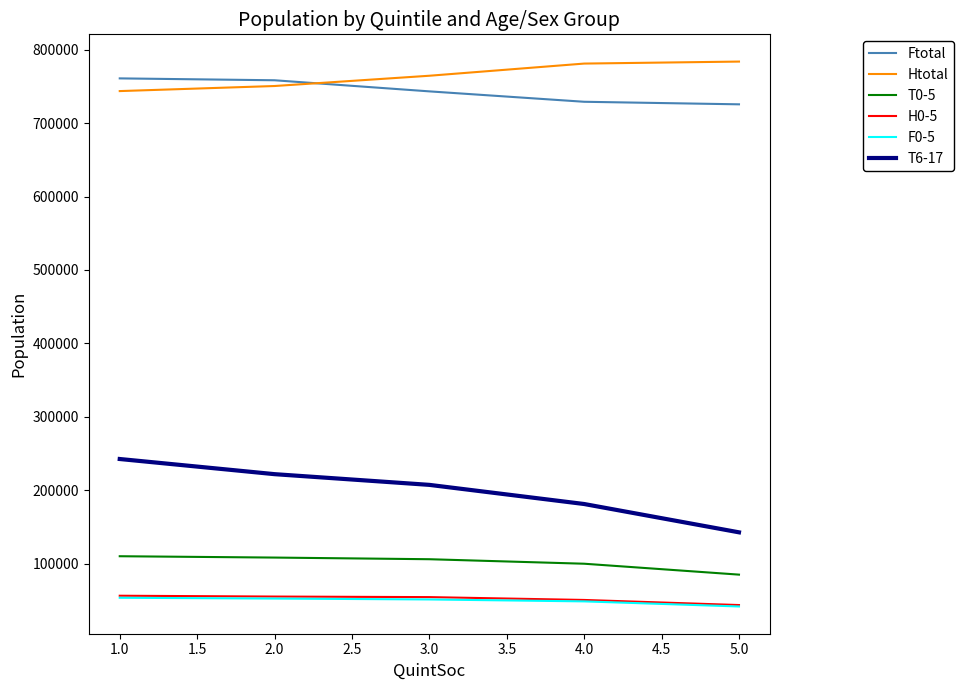

True or false: F0-5 and T6-17 intersect in this chart.

False